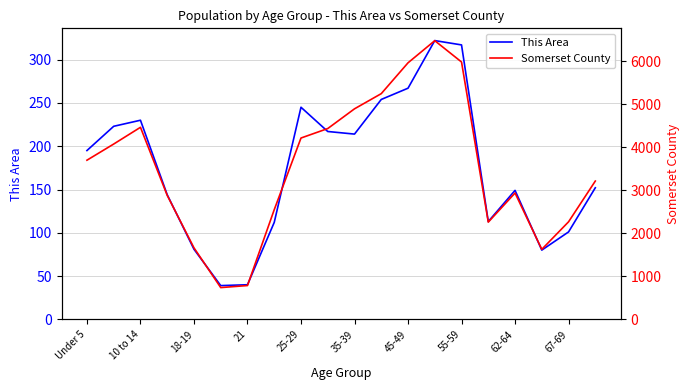

Is this an area chart (filled region under the line)?

No